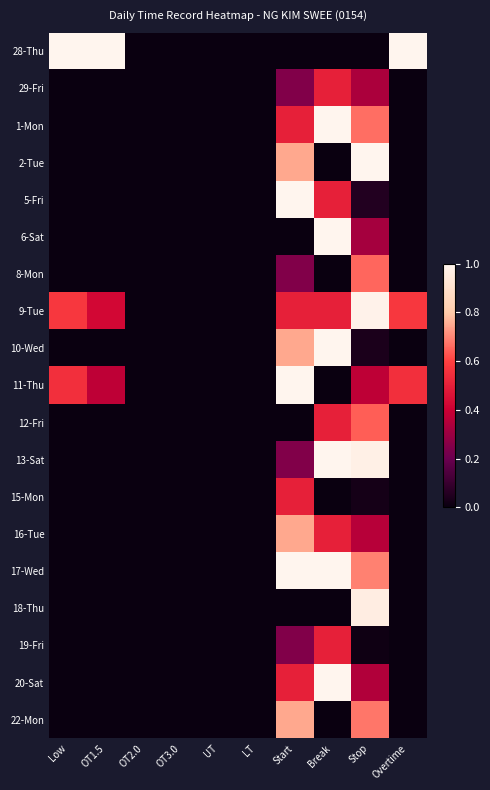

How many categories are shown in the chart?

10